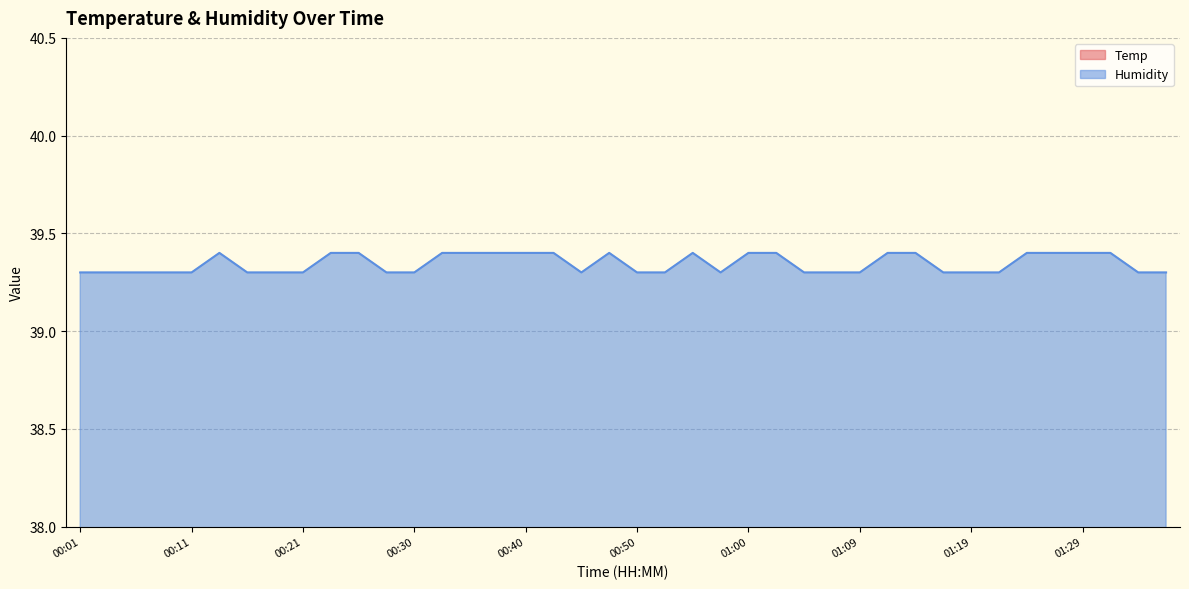

How many interior local valleys does the Humidity series have?

2